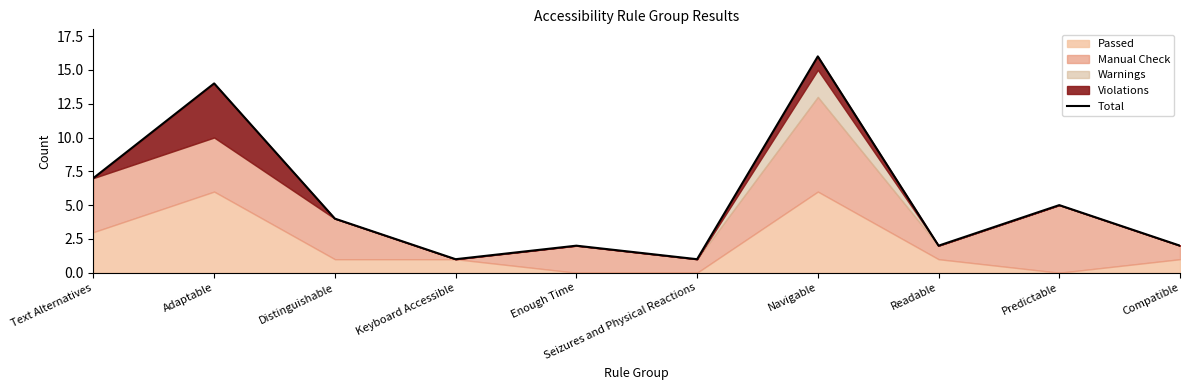

Rank the categories by value from highest to lowest.

Navigable, Adaptable, Text Alternatives, Predictable, Distinguishable, Enough Time, Readable, Compatible, Keyboard Accessible, Seizures and Physical Reactions